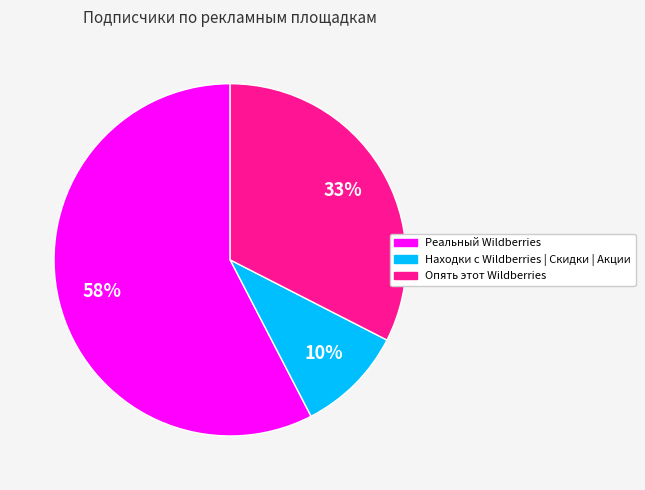

How many segments does this pie chart have?

3